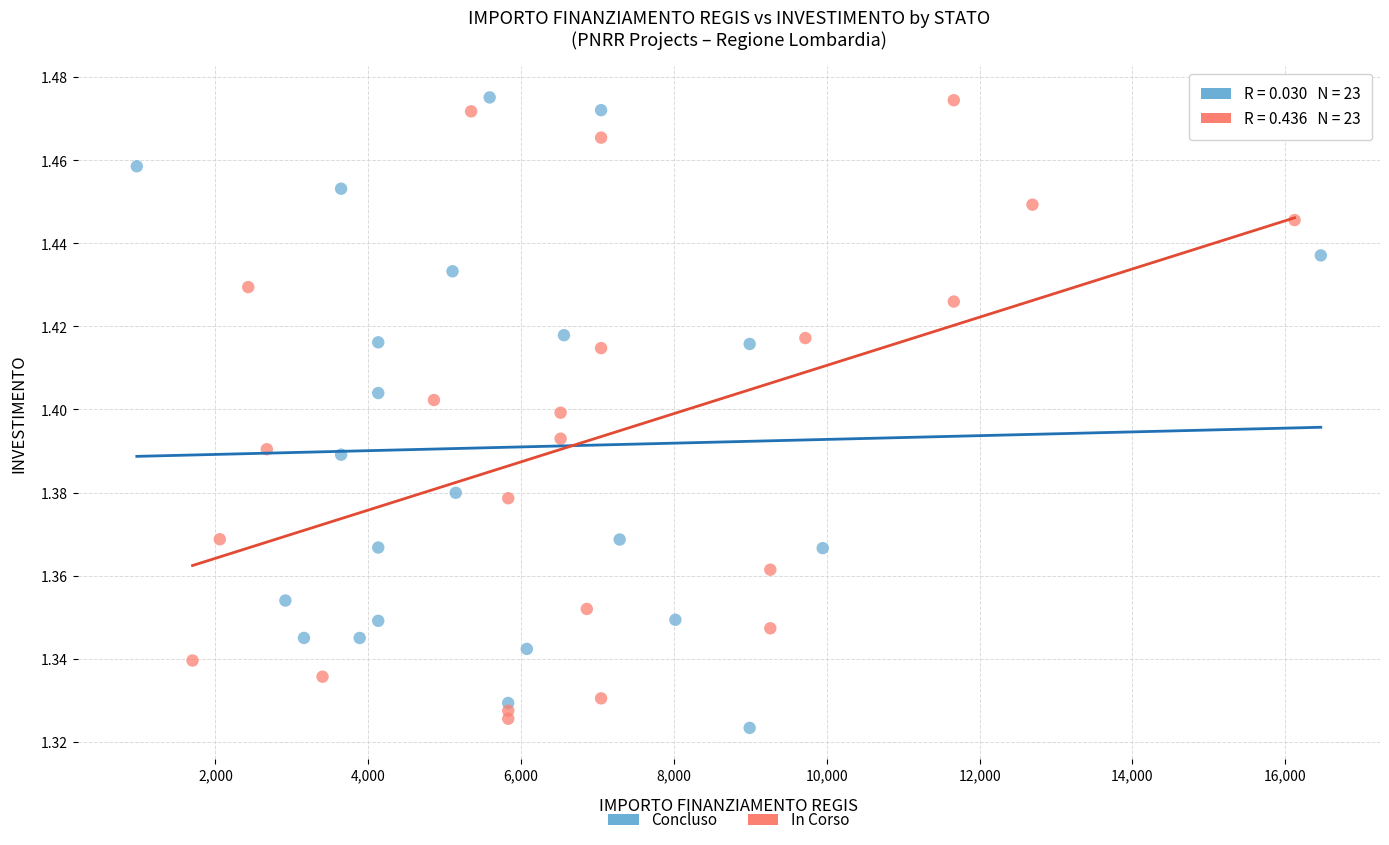

Which series contains the lowest Y value?

Concluso